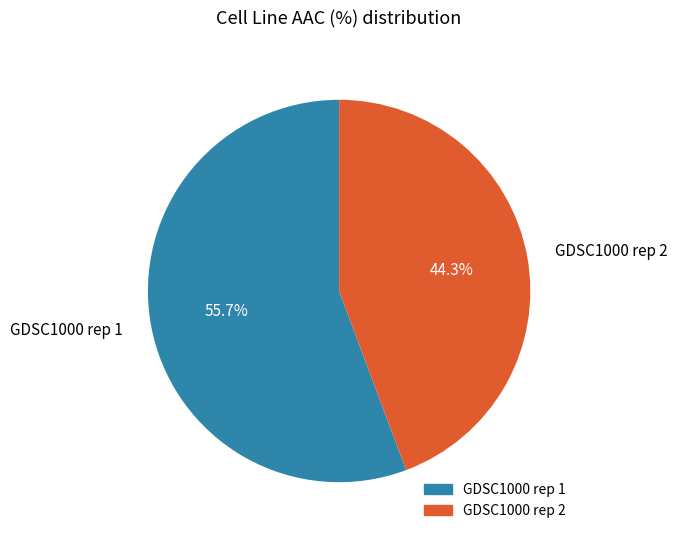

Is it true that GDSC1000 rep 1 is 56% of the pie?

True